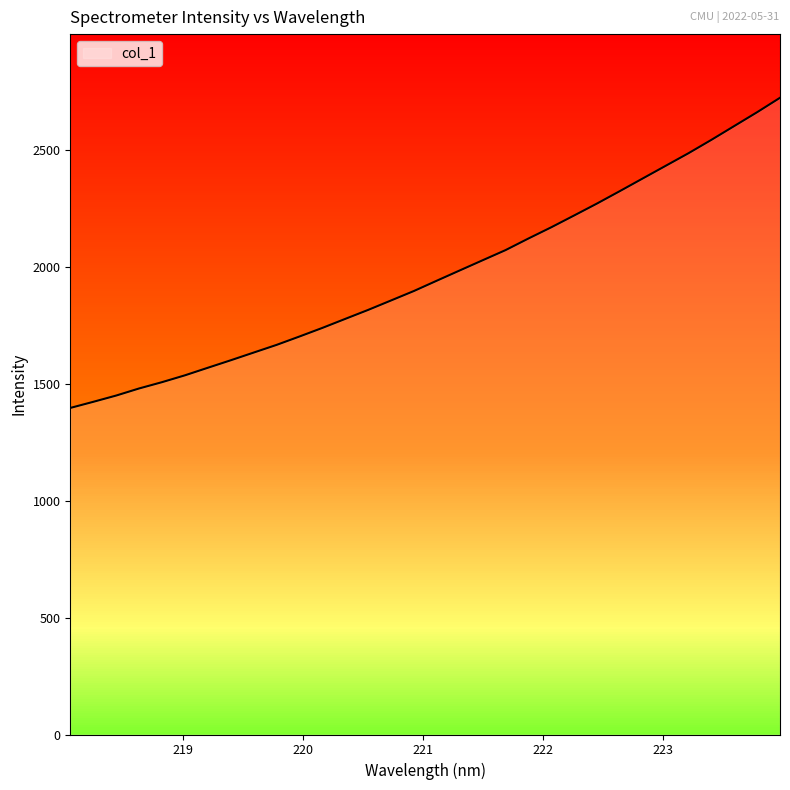

What is the difference between the maximum and minimum values?

1327.6